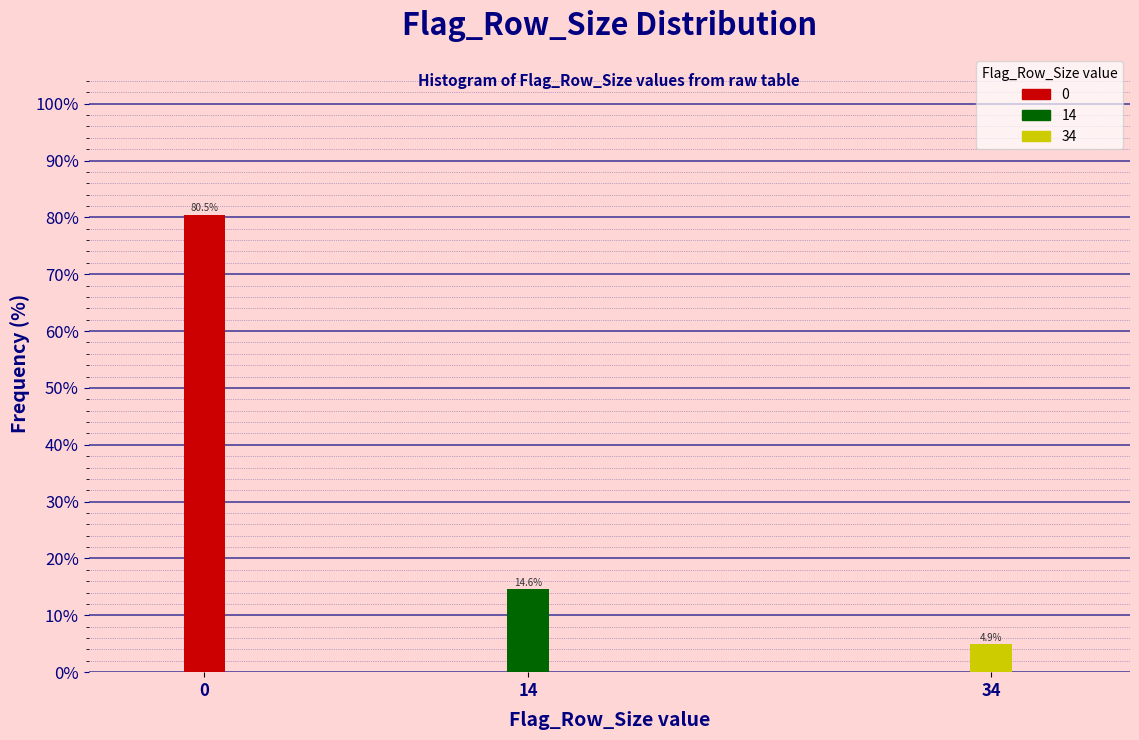

Reading left to right, transcribe all the data shown in this chart.

0=80.5	14=14.6	34=4.9